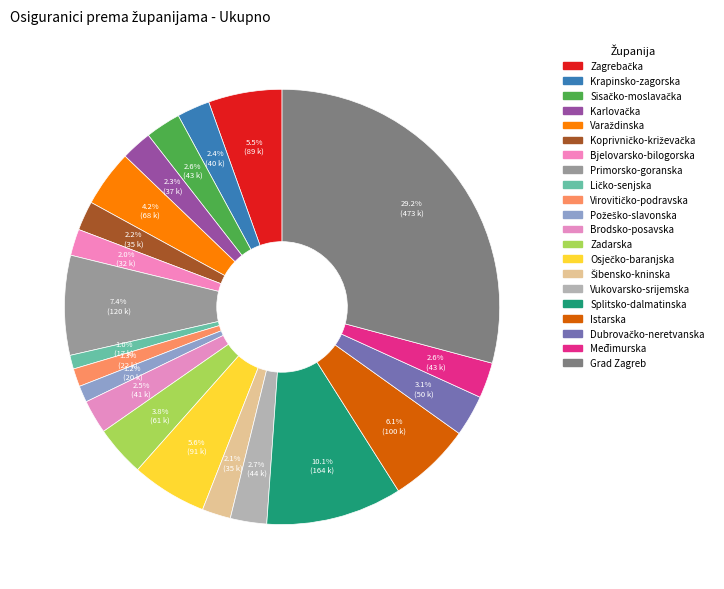

Which slice is the smallest?

Ličko-senjska